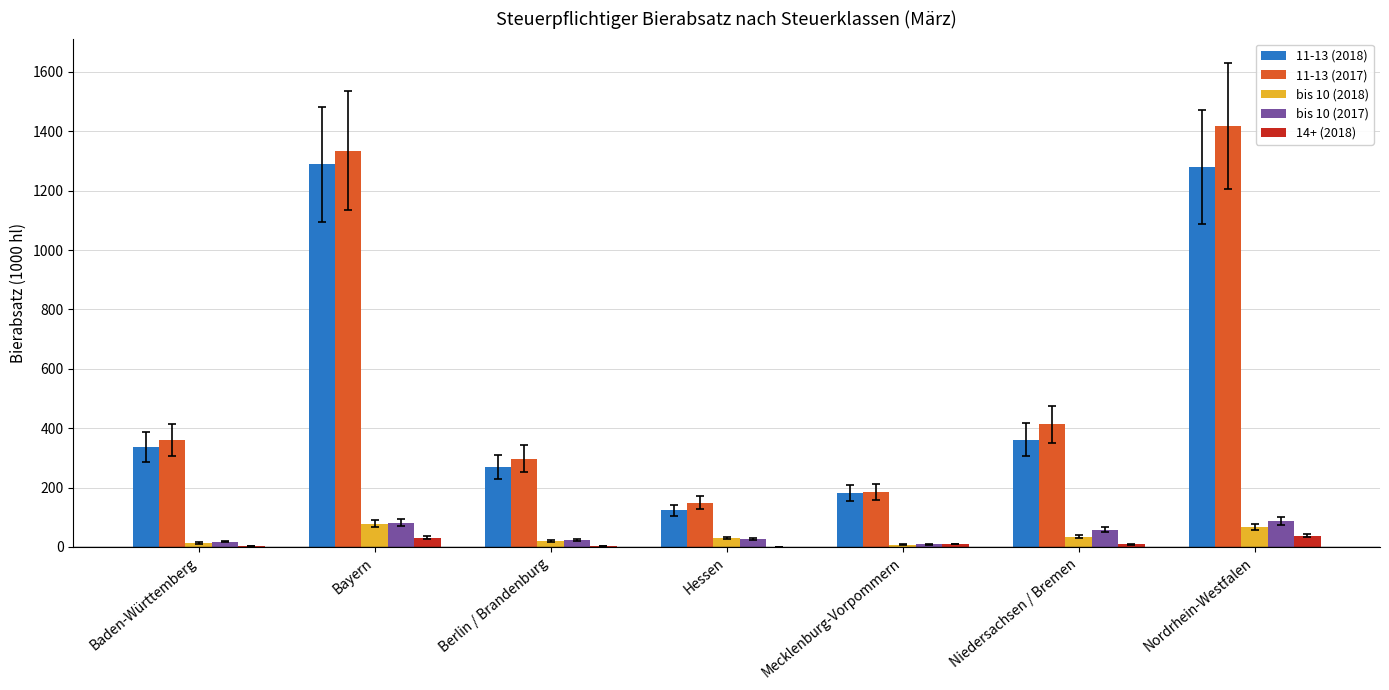

At which category does the chart reach its peak across all series?

Nordrhein-Westfalen